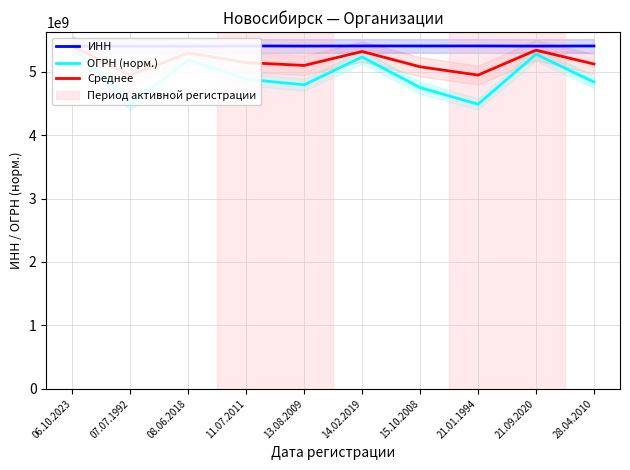

What position from the left is 08.06.2018?

3